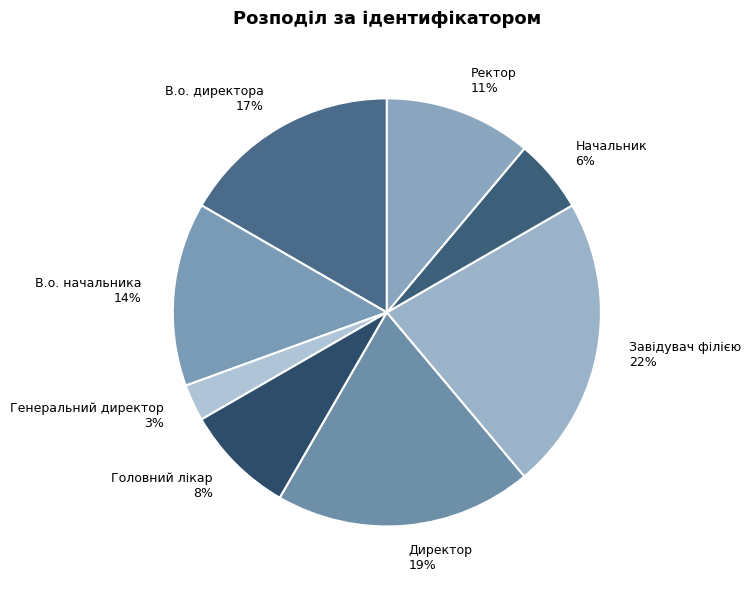

Is the sum of В.о. начальника and Завідувач філією greater than half?

No